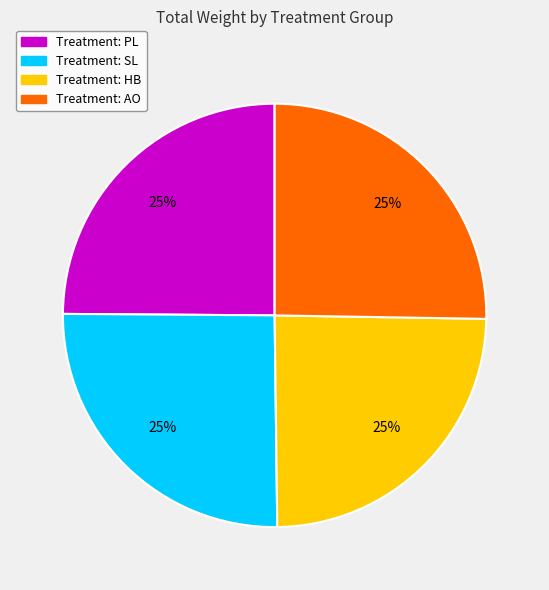

Is there a majority slice in this chart?

No